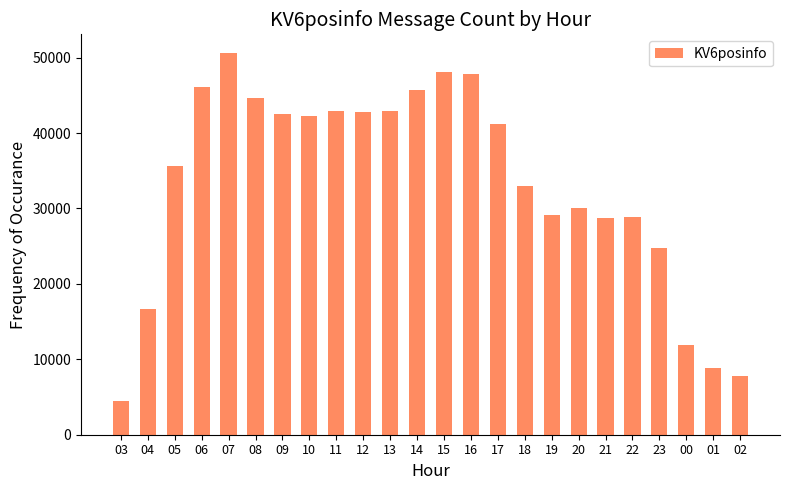

The value at 11 is 42957. True or false?

True